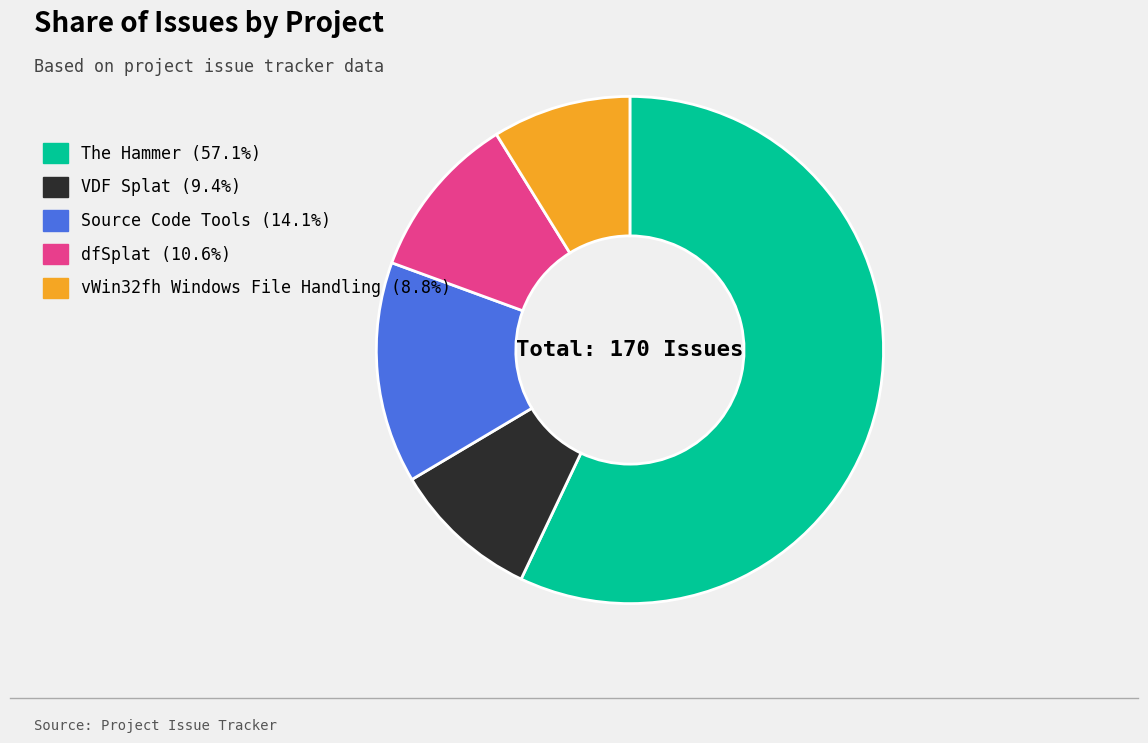

Between The Hammer and VDF Splat, which is larger?

The Hammer